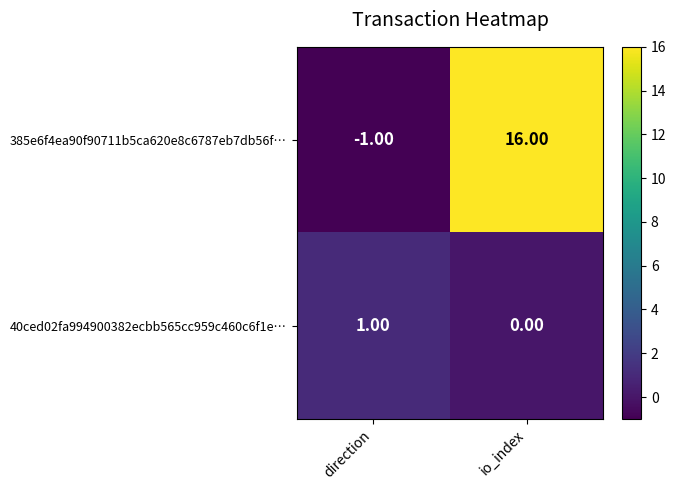

Rank the series by their average value, from highest to lowest.

385e6f4ea90f90711b5ca620e8c6787eb7db56f…, 40ced02fa994900382ecbb565cc959c460c6f1e…